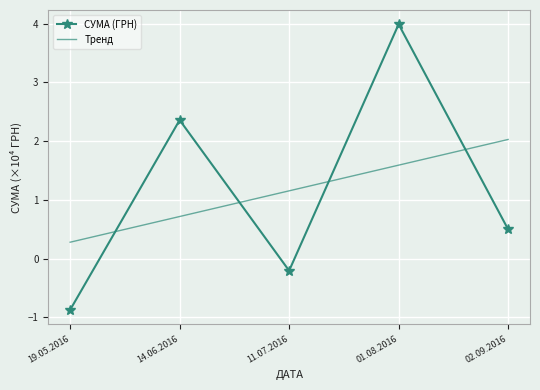

Is it true that Тренд equals 0.7 at 14.06.2016?

True